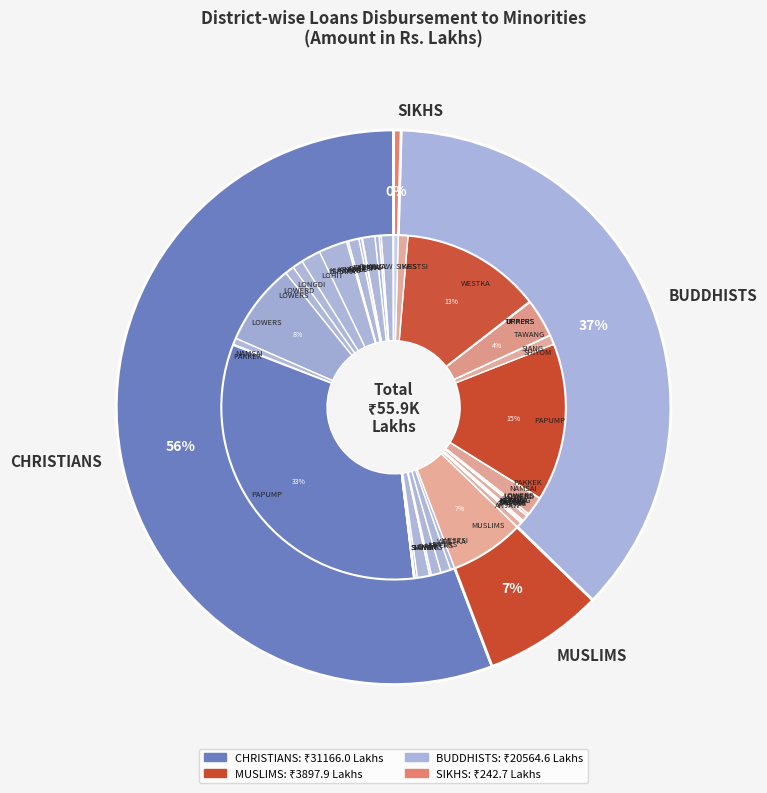

Between PAPUMPARE and LOWERSIANG, which is larger?

PAPUMPARE